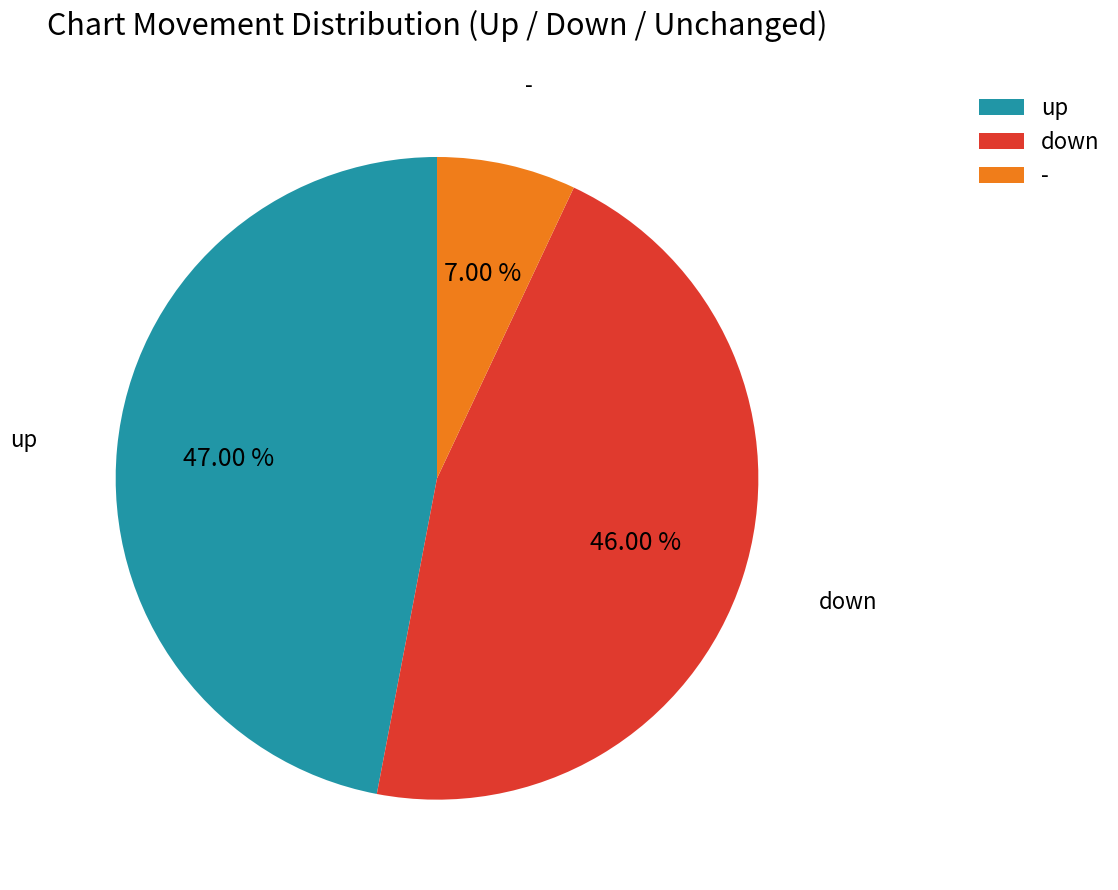

Is there a majority slice in this chart?

No